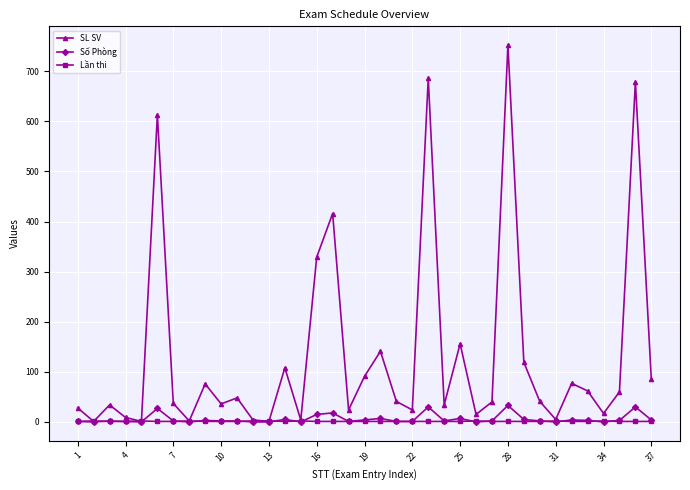

What are all the series names shown in the legend?

SL SV, Số Phòng, Lần thi